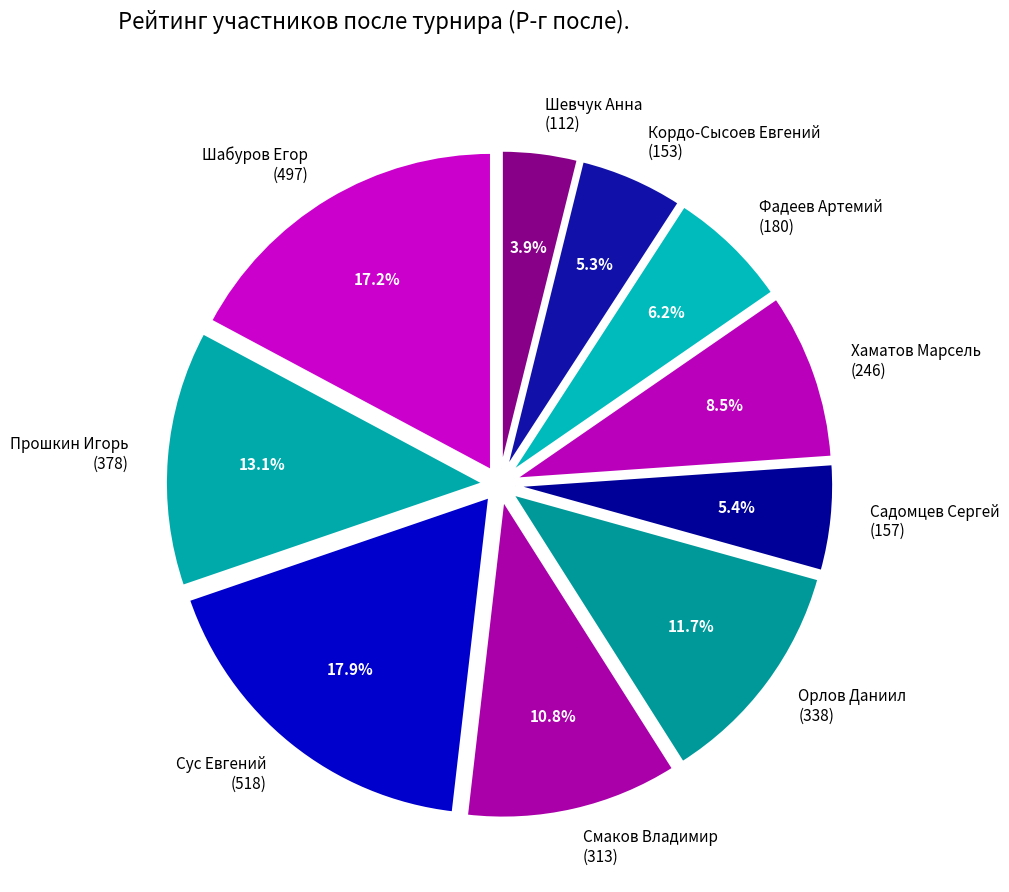

What percentage is NOT represented by Сус Евгений (518)?

82.1%